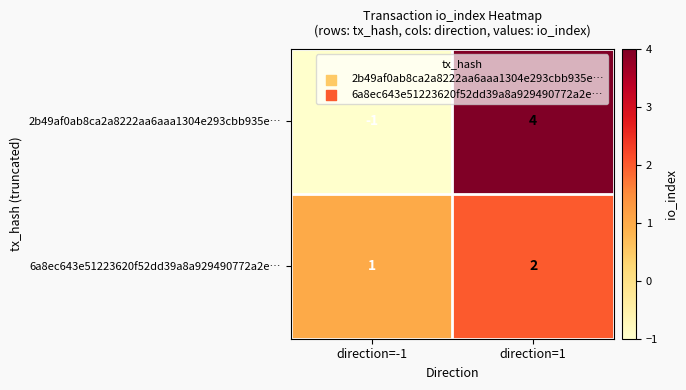

The 6a8ec643e51223620f52dd39a8a929490772a2e… series shows 0 at direction=-1. True or false?

False